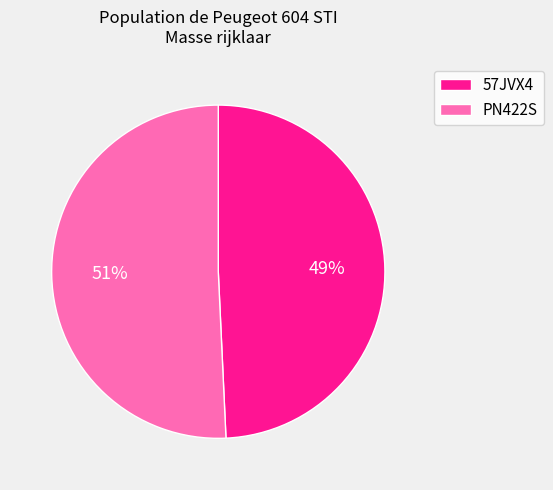

The 57JVX4 slice represents 49% of the pie. True or false?

True